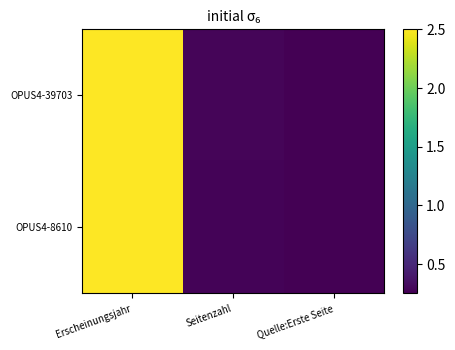

Reading right to left, transcribe all the data shown in this chart.

OPUS4-39703: Quelle:Erste Seite=0.3	Seitenzahl=0.3	Erscheinungsjahr=2.5
OPUS4-8610: Quelle:Erste Seite=0.2	Seitenzahl=0.3	Erscheinungsjahr=2.5